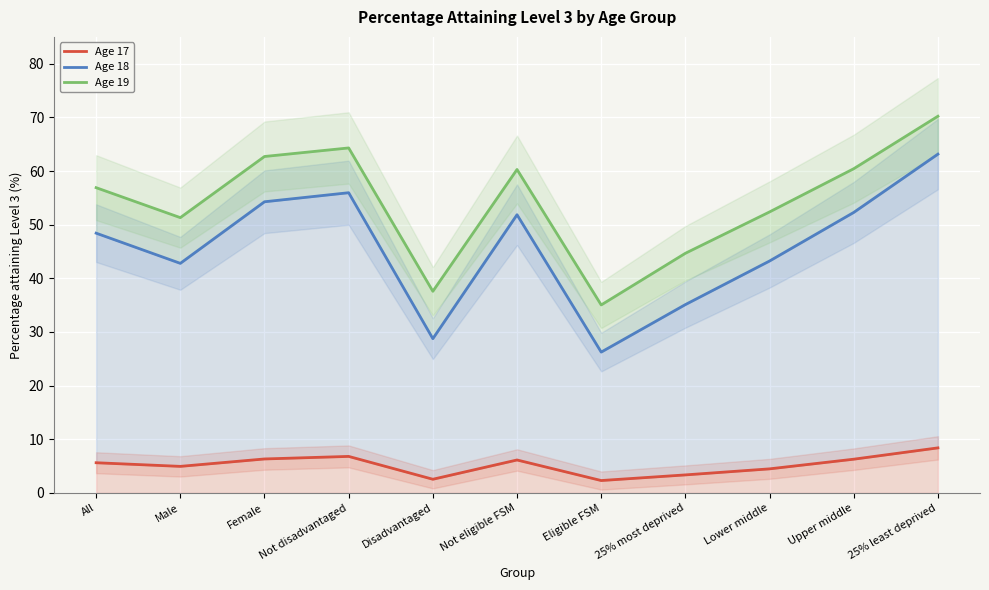

Where is the first local maximum for Age 17?

Not disadvantaged